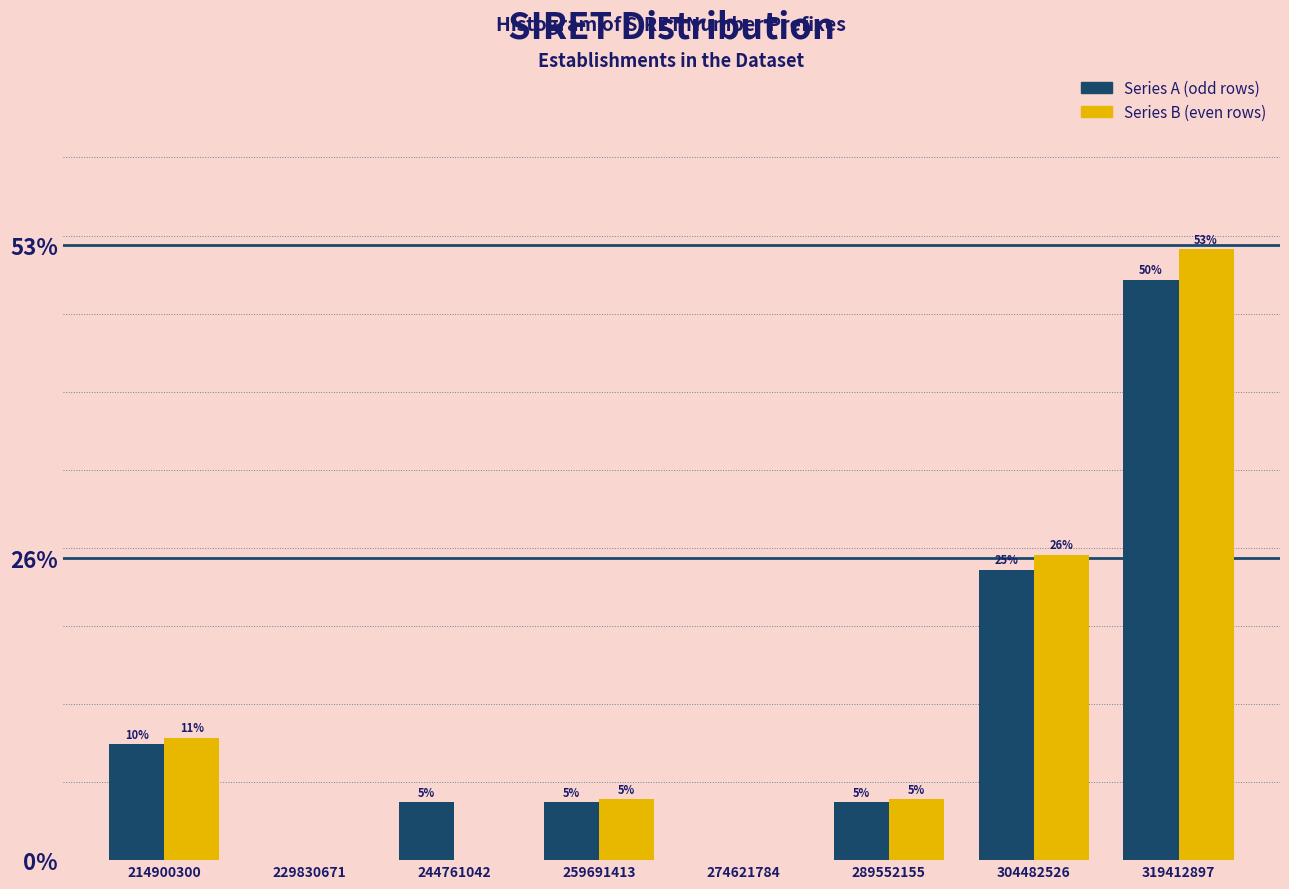

True or false: Series A (odd rows) has a value of 0.0 at 229830671.

True